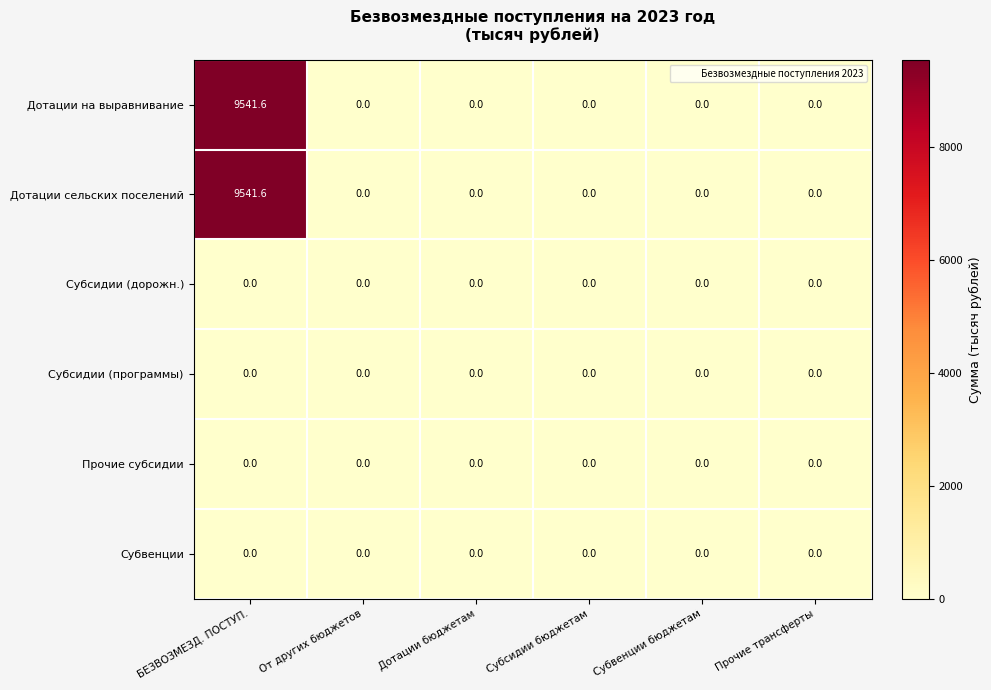

Is it true that Дотации сельских поселений equals 0.0 at От других бюджетов?

True